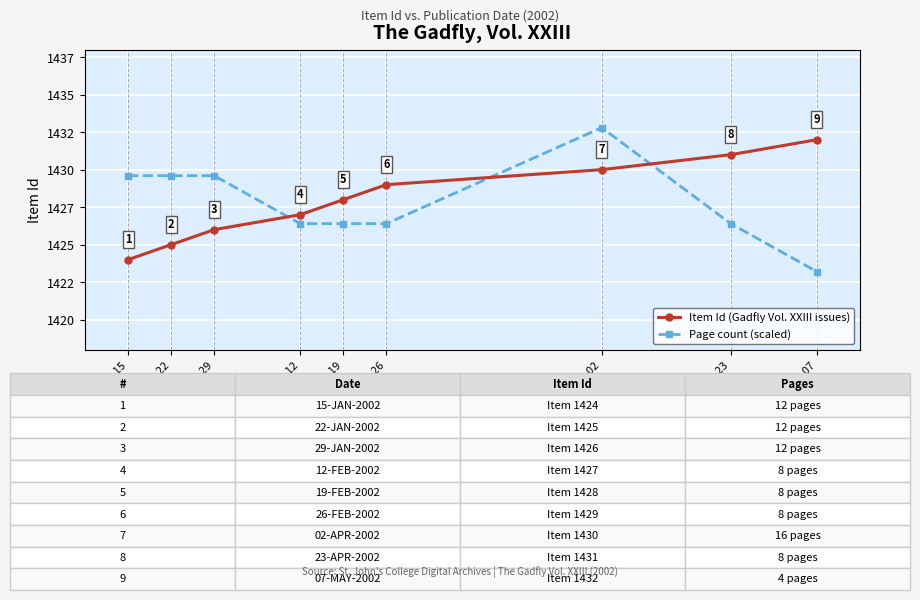

What is the value of the Item Id (Gadfly Vol. XXIII issues) point at the 6th from the left?

1429.0